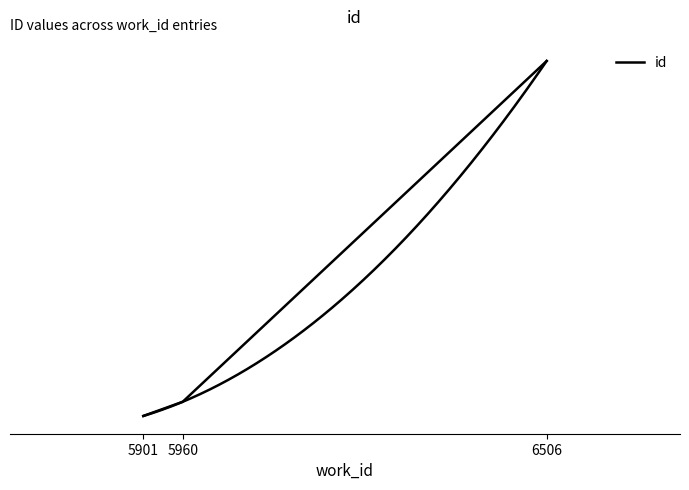

Reading left to right, transcribe all the data shown in this chart.

5901=15668	5960=15853	6506=20305